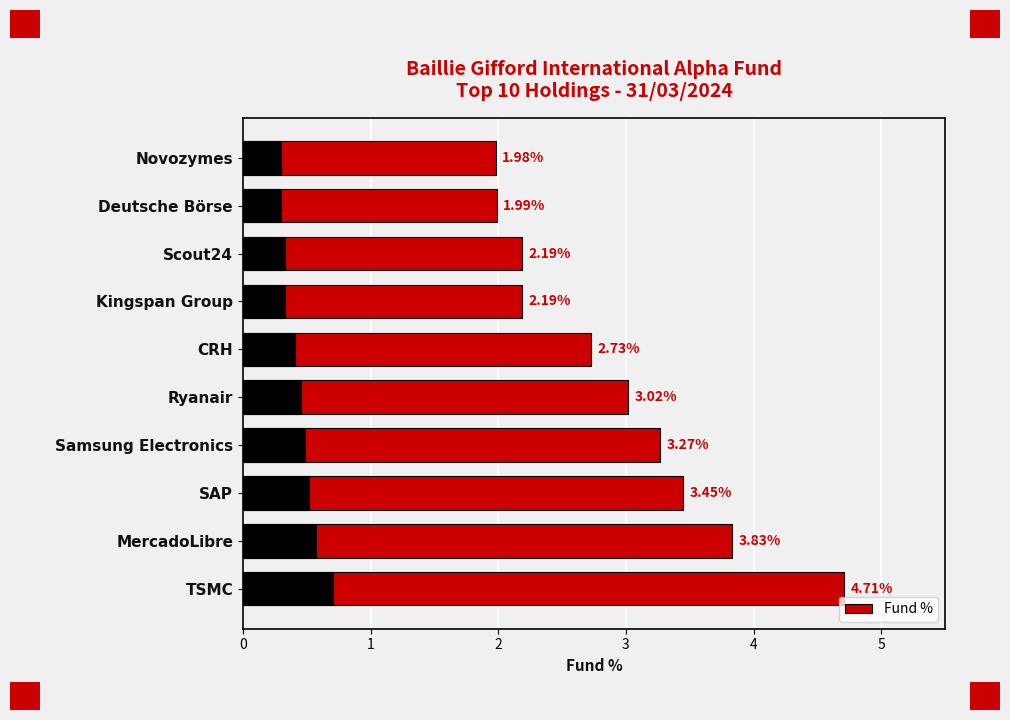

What is the value of the 2nd bar from the left?

3.8